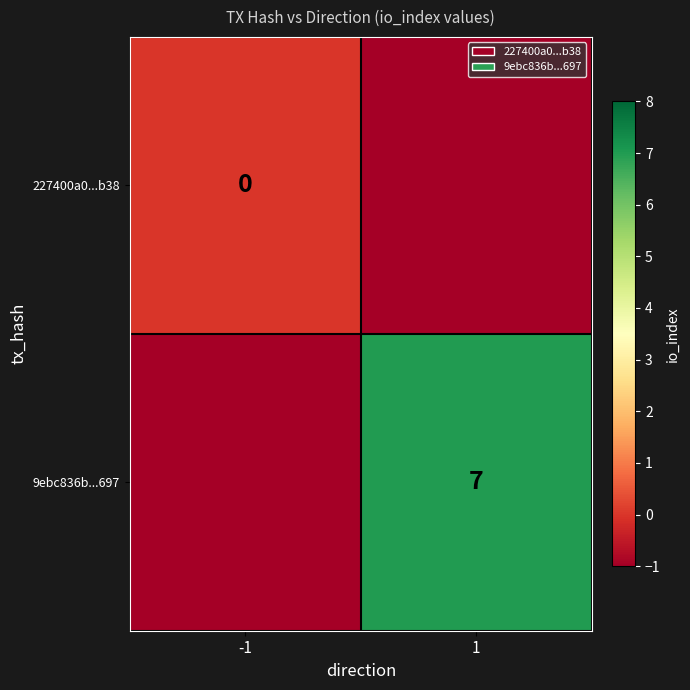

True or false: 9ebc836b...697 has a value of 7 at 1.

True